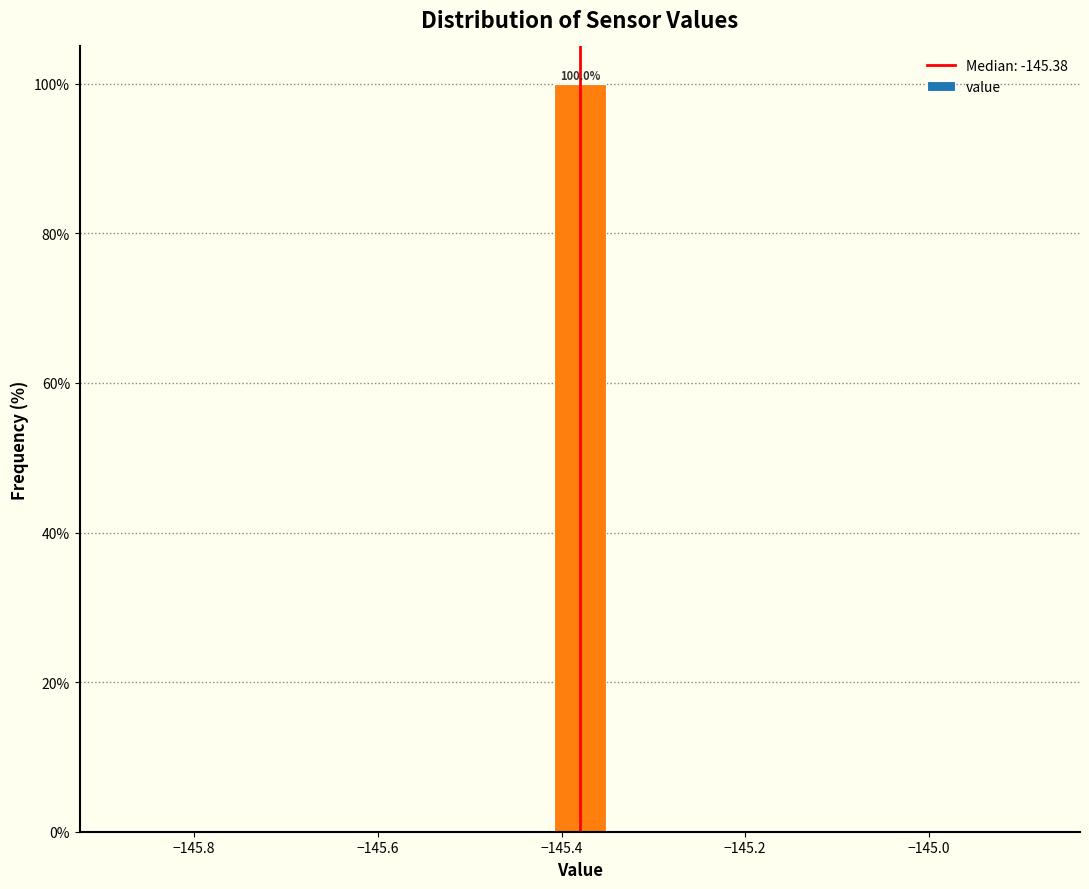

Read against the x-axis, roughly where is the centre of the tallest bar?

-145.38